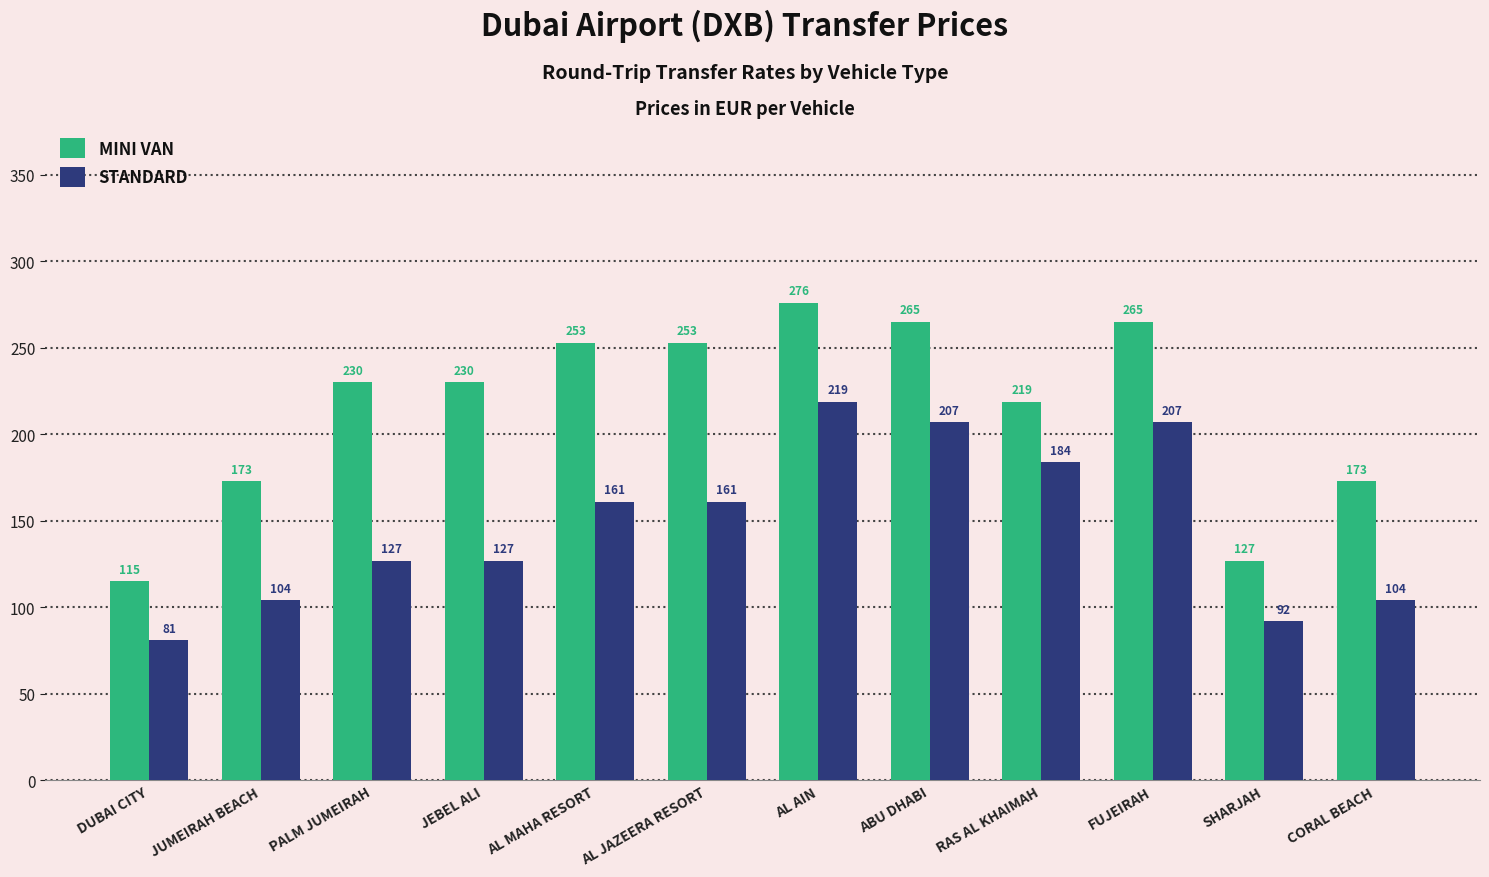

What is the difference between the maximum and minimum values in the MINI VAN series?

161